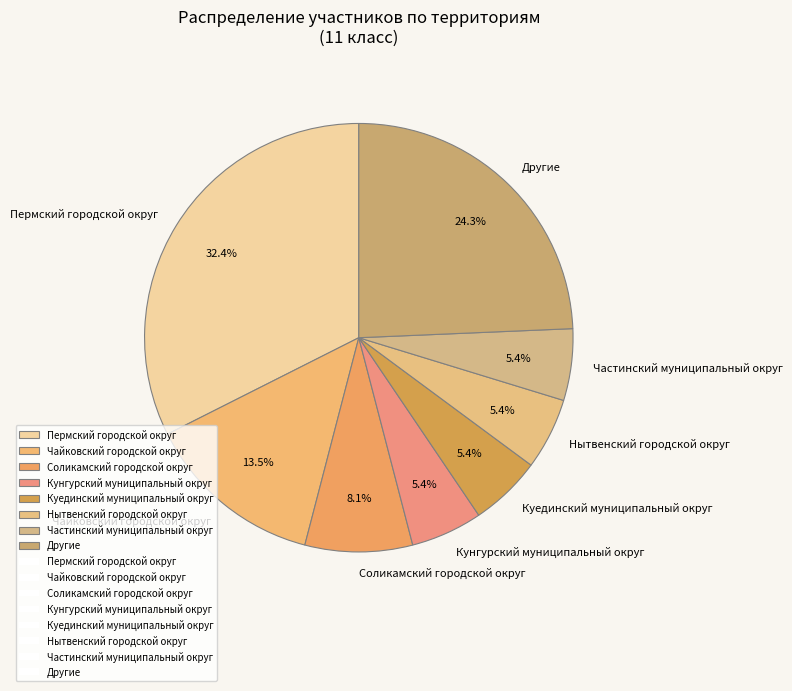

Between Чайковский городской округ and Частинский муниципальный округ, which is larger?

Чайковский городской округ